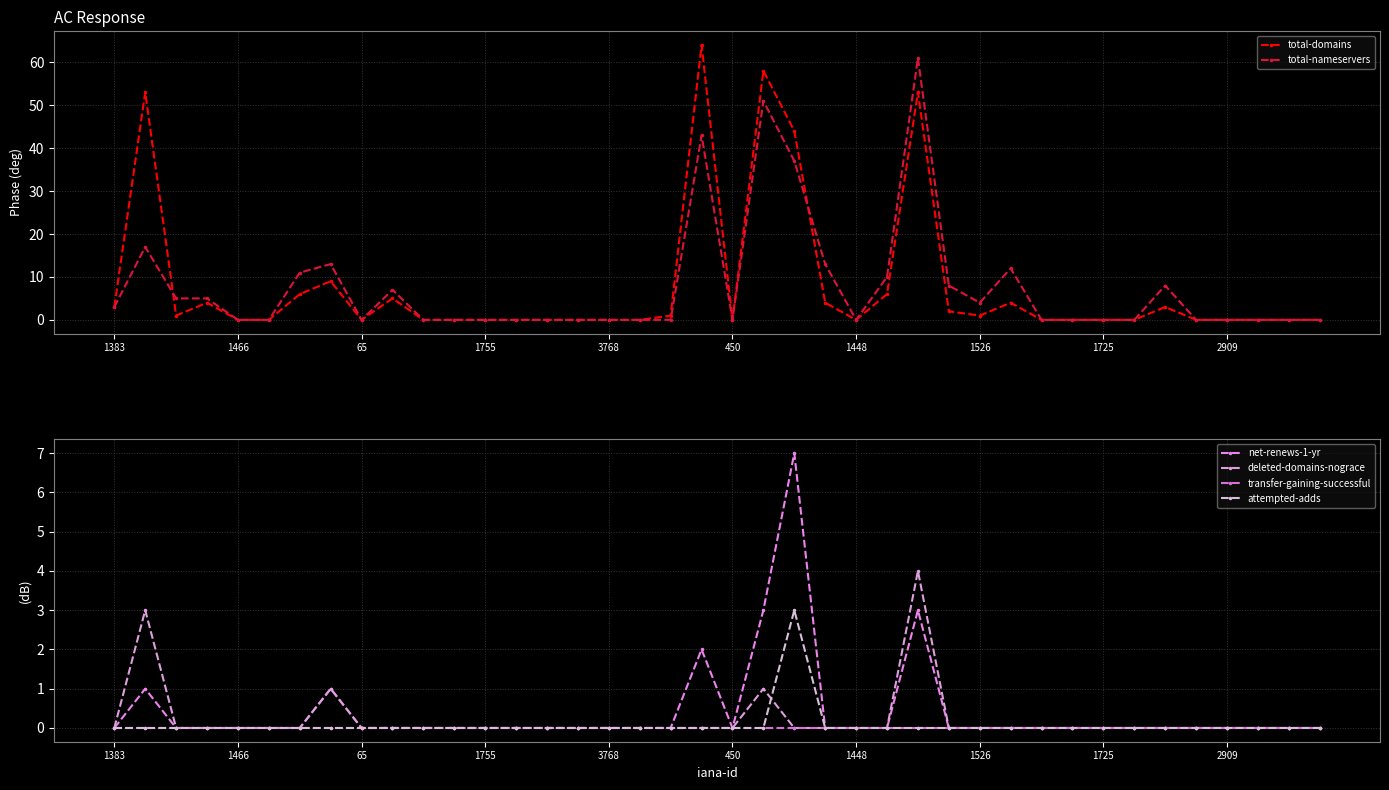

True or false: attempted-adds and transfer-gaining-successful cross at least once.

False